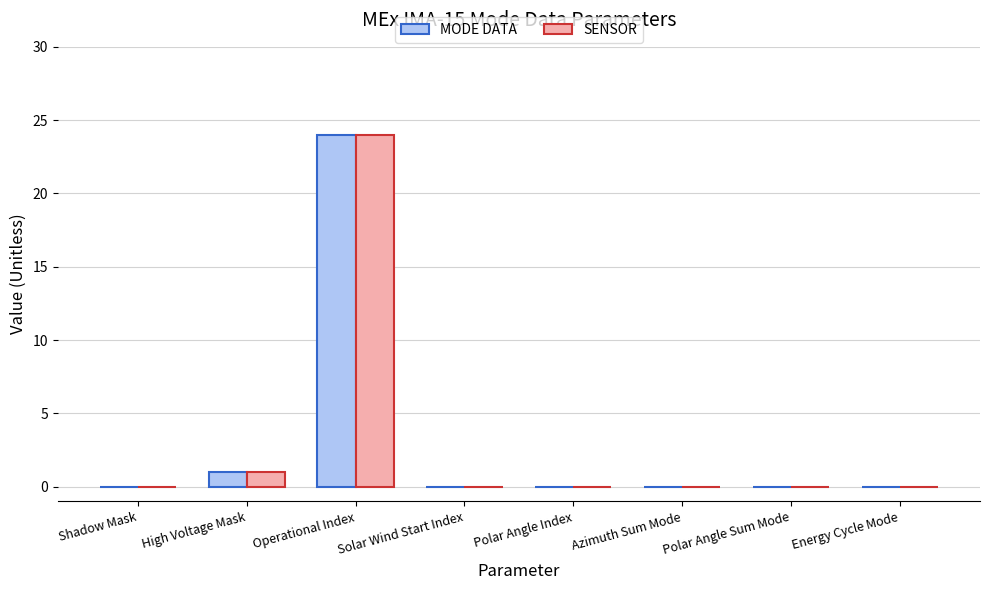

At which category is the sum across all series the highest?

Operational Index